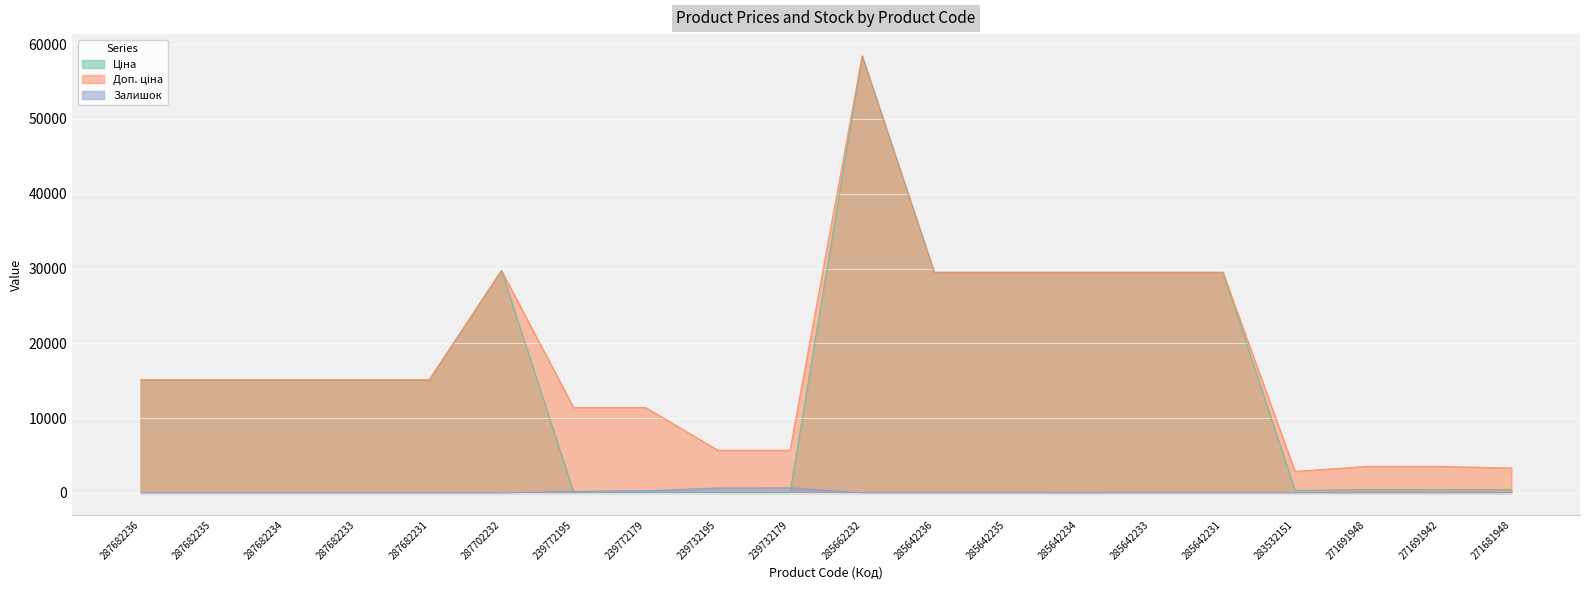

Which label corresponds to the largest value in the chart?

285662232